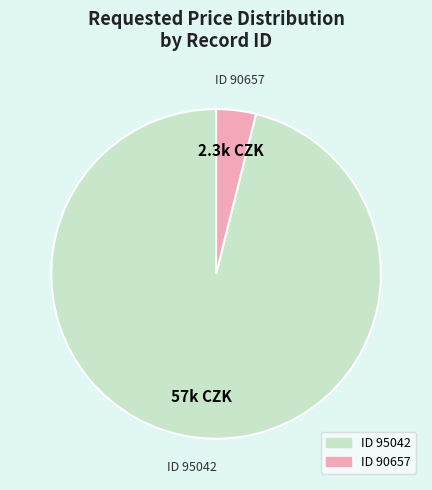

Is there any slice that represents more than half of the pie?

Yes